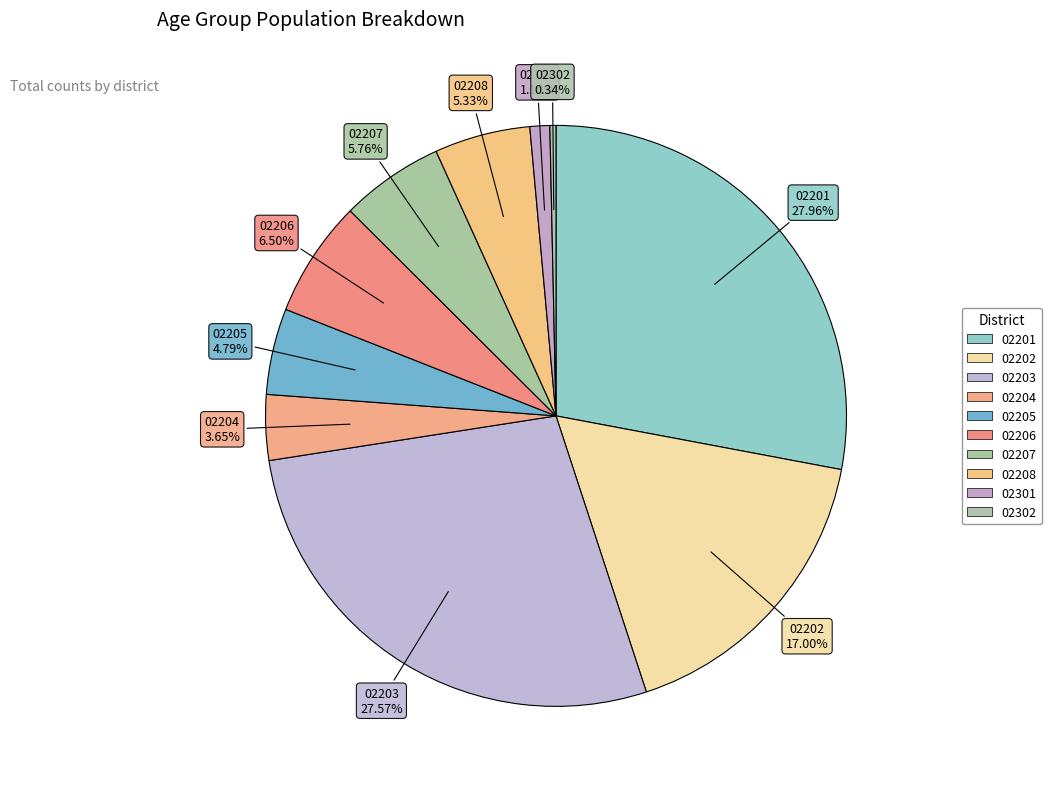

To the nearest percent, what is the average slice percentage?

10%